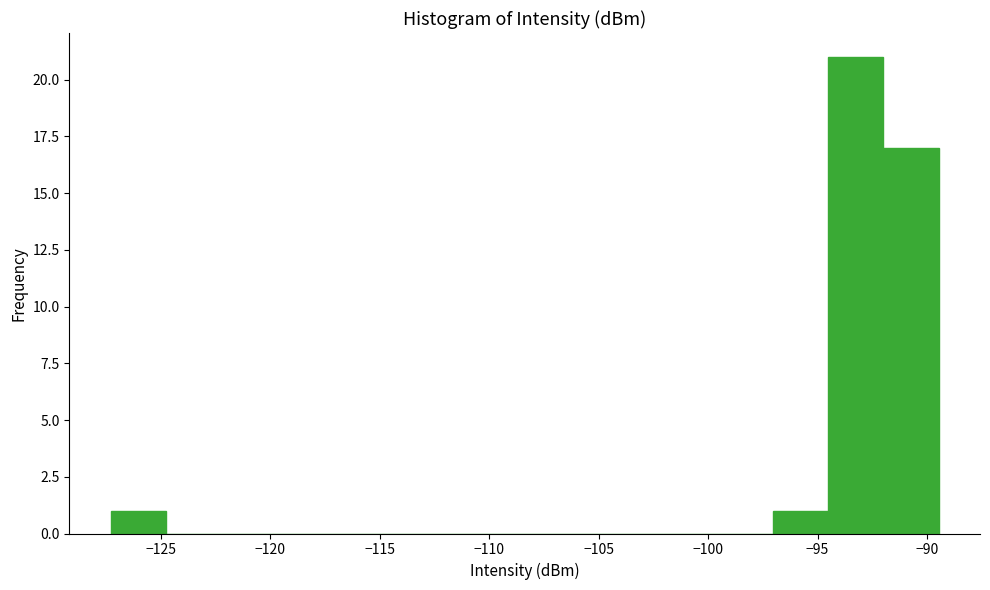

Reading left to right, transcribe this chart: for each bar, give the range it covers on the x-axis and its height. Neither the bar edges nor the heights are printed on the chart, so give them approximately, as read against the axes.

-127.5 to -125.0: 1
-125.0 to -122.0: 0
-122.0 to -119.5: 0
-119.5 to -117.0: 0
-117.0 to -114.5: 0
-114.5 to -112.0: 0
-112.0 to -109.5: 0
-109.5 to -107.0: 0
-107.0 to -104.5: 0
-104.5 to -102.0: 0
-102.0 to -99.5: 0
-99.5 to -97.0: 0
-97.0 to -94.5: 1
-94.5 to -92.0: 21
-92.0 to -89.5: 17